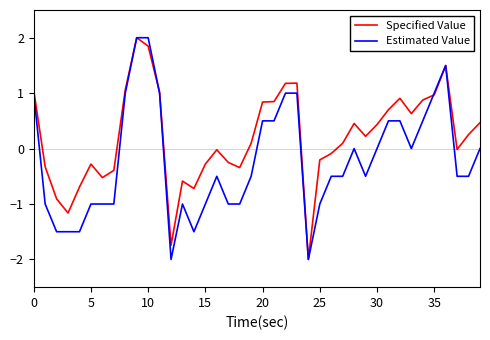

Which series has the largest total across all categories?

Specified Value